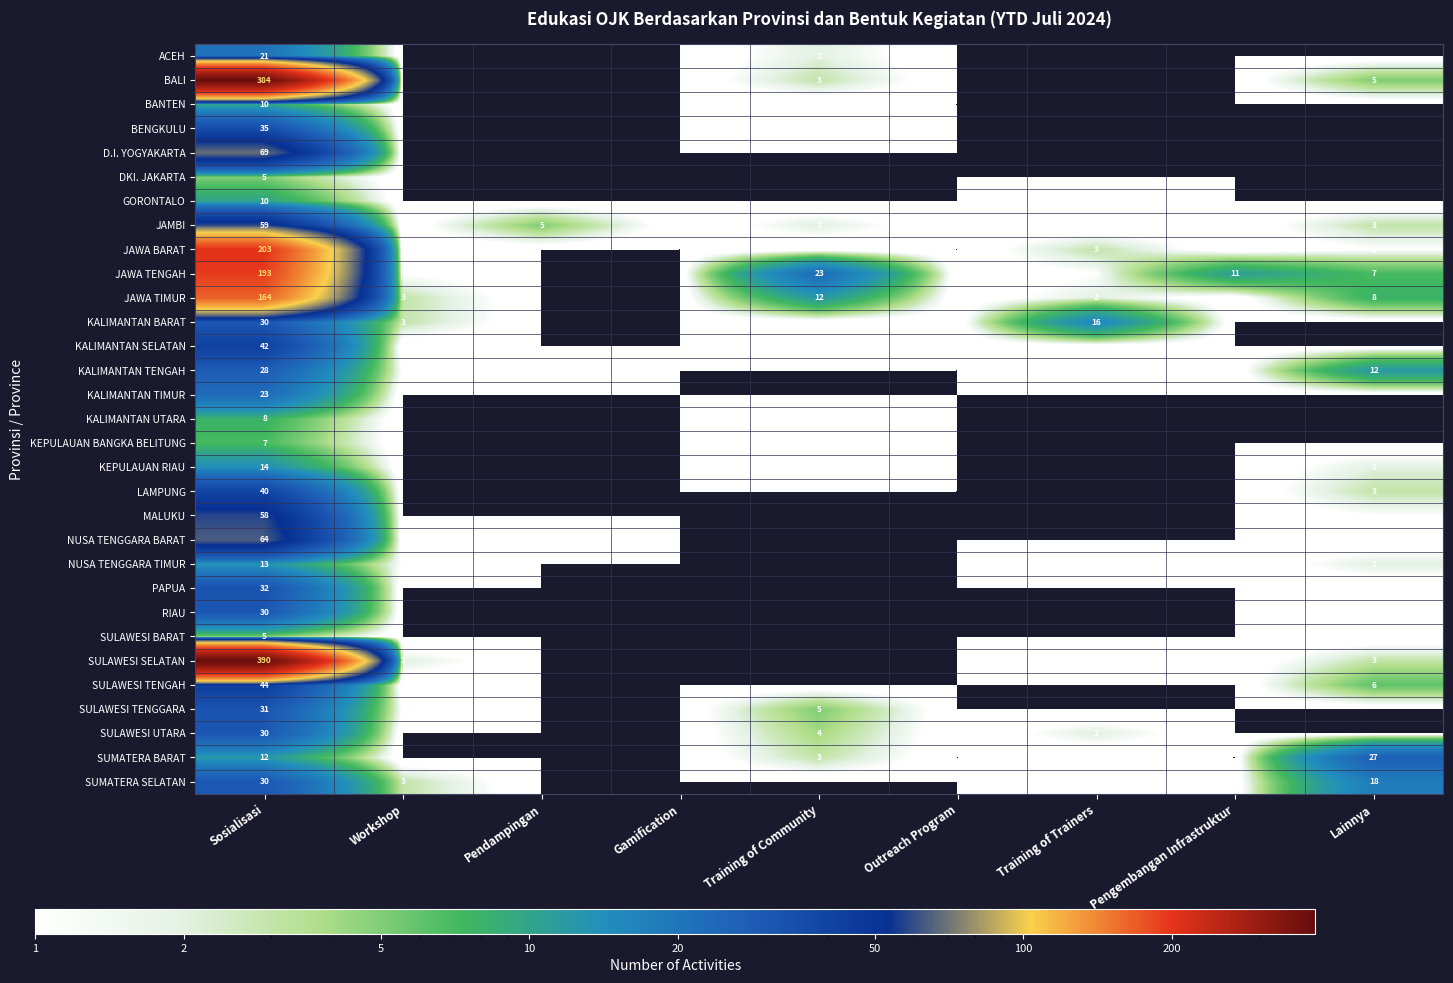

The value of SULAWESI UTARA at Training of Community is 4. True or false?

True